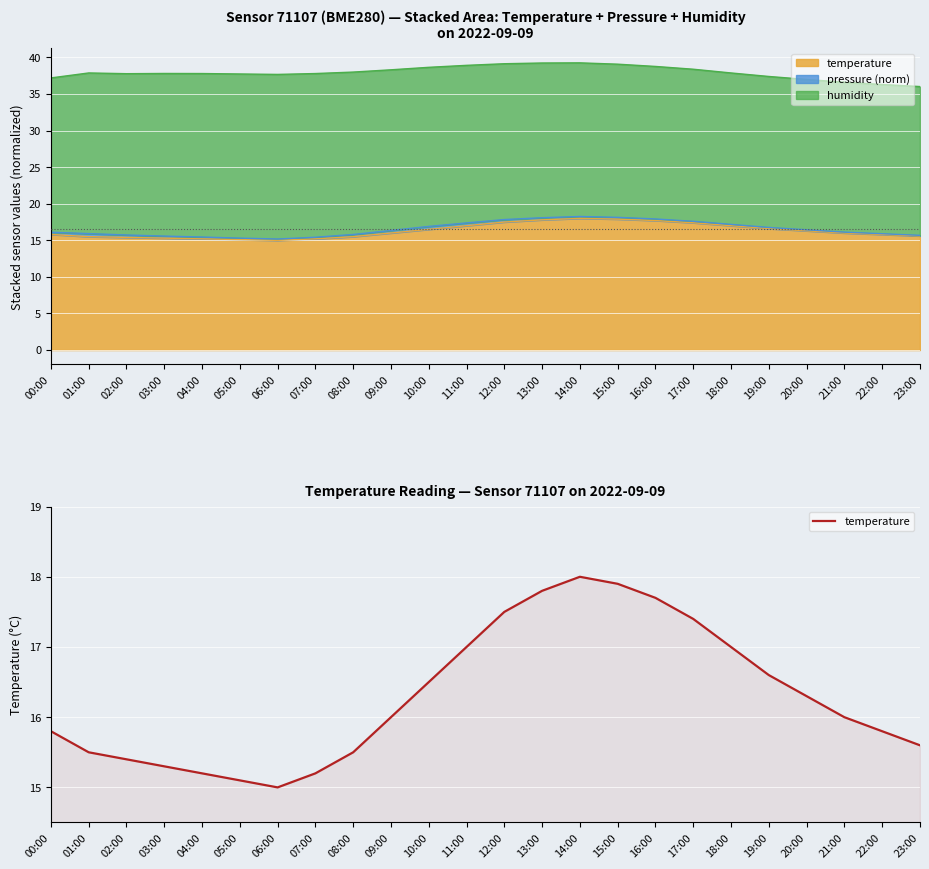

What is the sum of the values at 03:00 and 10:00?

31.8